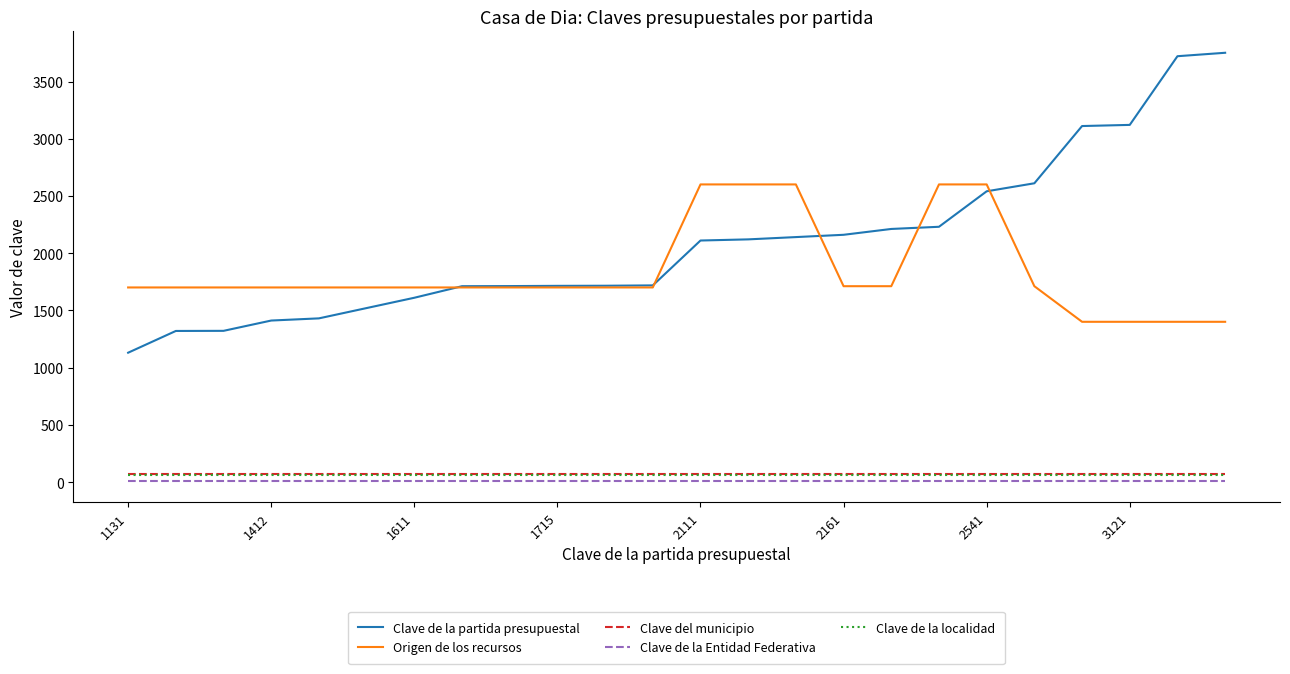

Which series has the largest range (max minus min)?

Clave de la partida presupuestal